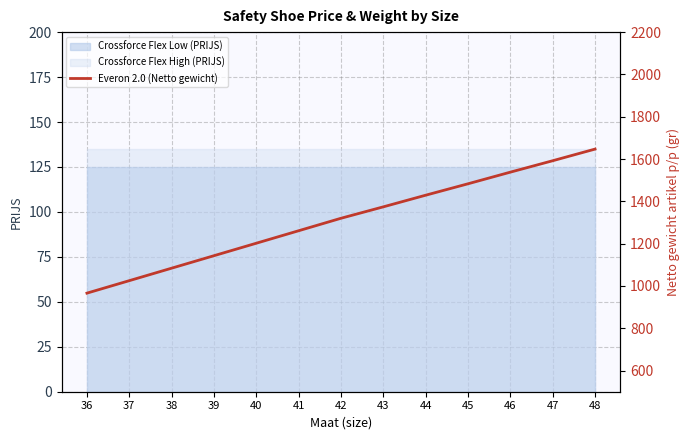

Rank the categories by value from highest to lowest.

48, 47, 46, 45, 44, 43, 42, 41, 40, 39, 38, 37, 36